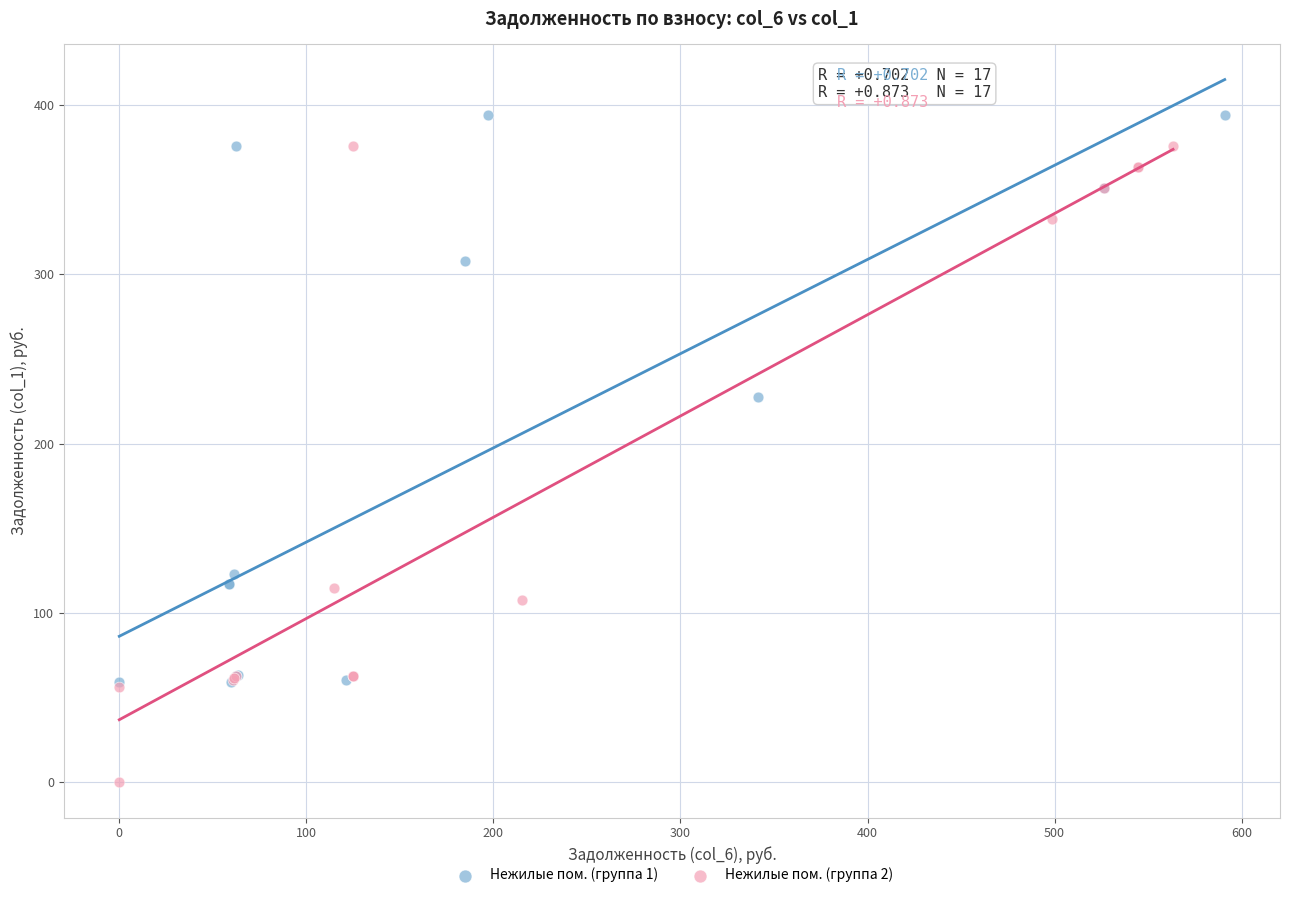

Which series reaches the maximum Y coordinate?

Нежилые пом. (группа 1)